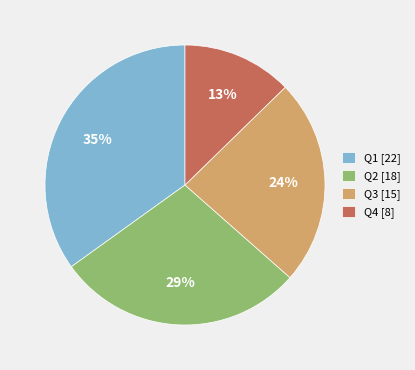

Which category has the smallest portion of the pie?

Q4